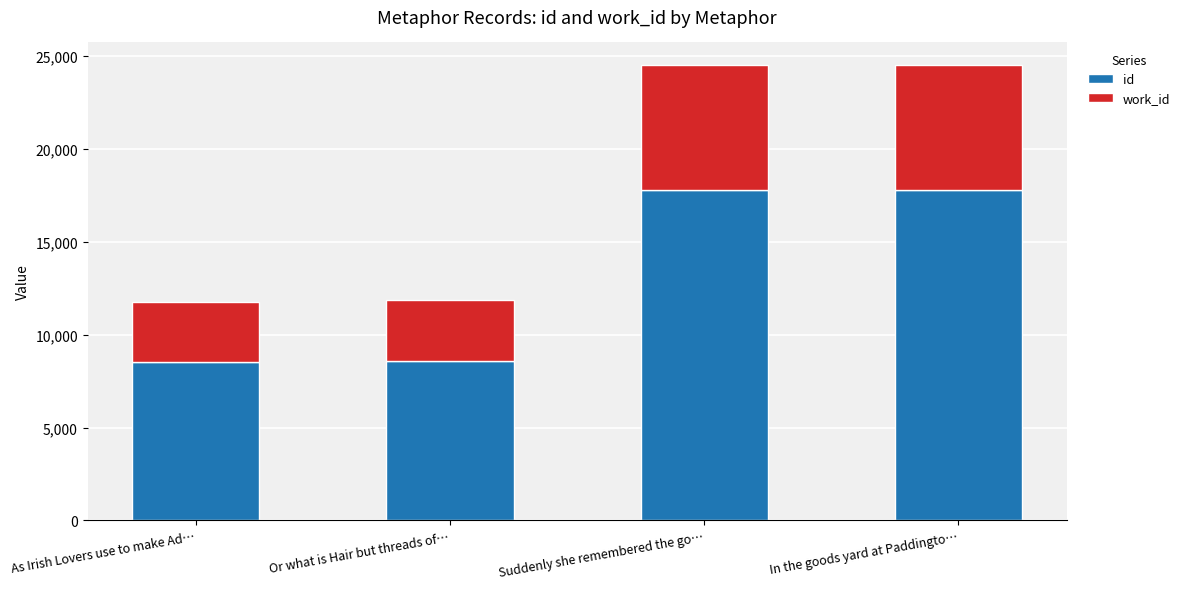

What is the total value across all series at Or what is Hair but threads of…?

11857